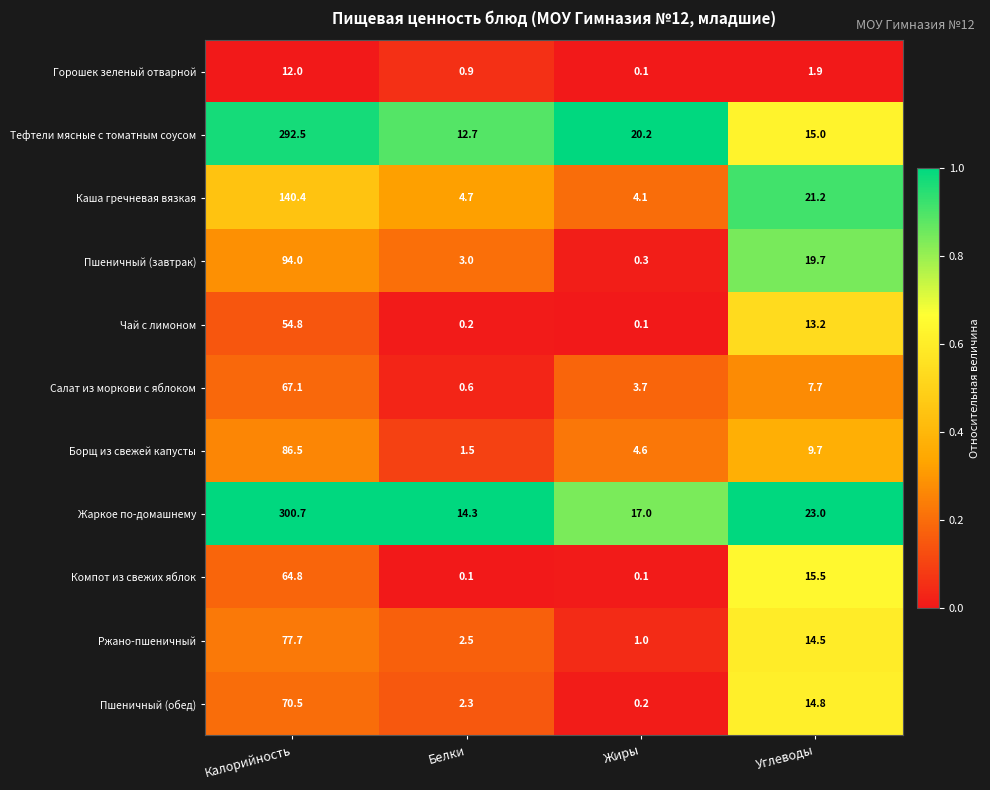

What is the average value of the Тефтели мясные с томатным соусом series?

85.1